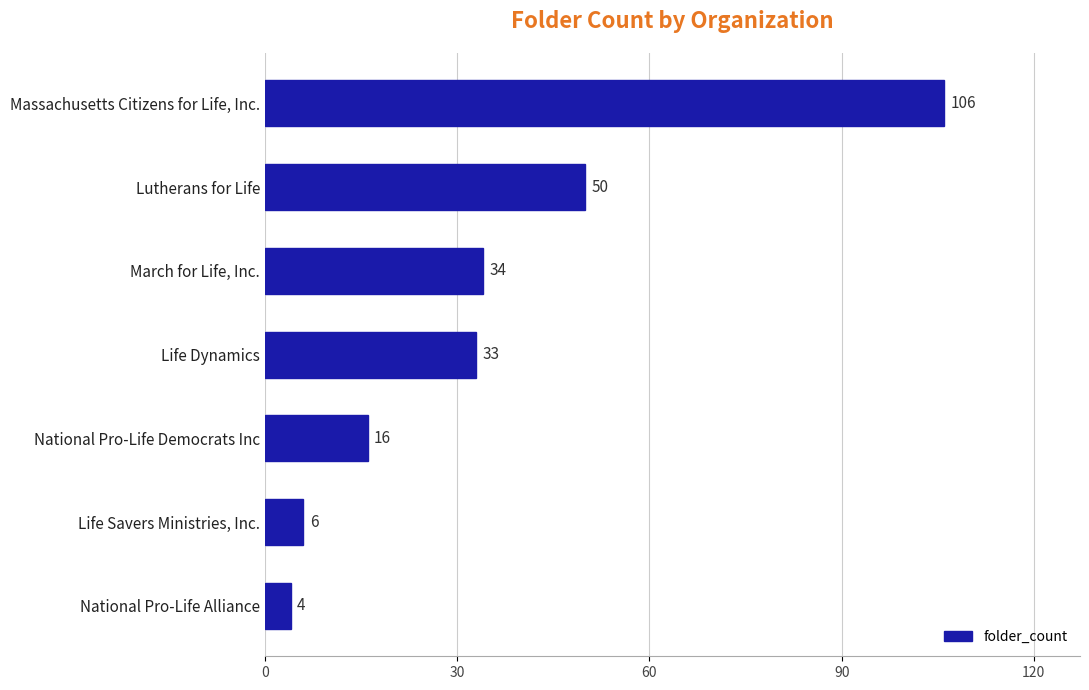

Reading top to bottom, transcribe all the data shown in this chart.

Massachusetts Citizens for Life, Inc.=106	Lutherans for Life=50	March for Life, Inc.=34	Life Dynamics=33	National Pro-Life Democrats Inc=16	Life Savers Ministries, Inc.=6	National Pro-Life Alliance=4